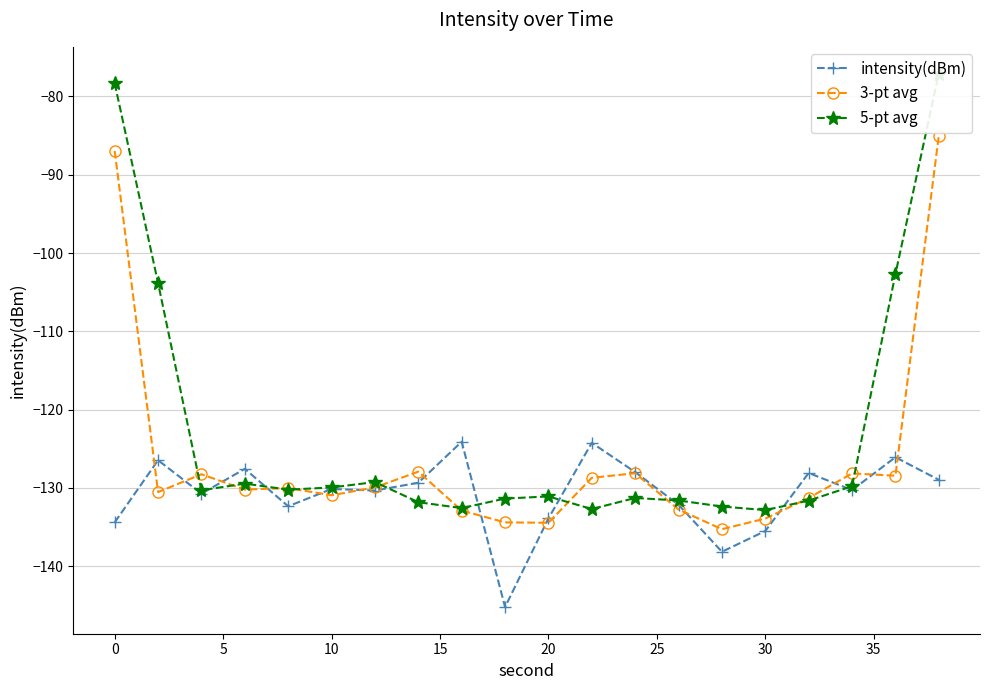

List the series in order of their overall mean, lowest first.

intensity(dBm), 3-pt avg, 5-pt avg